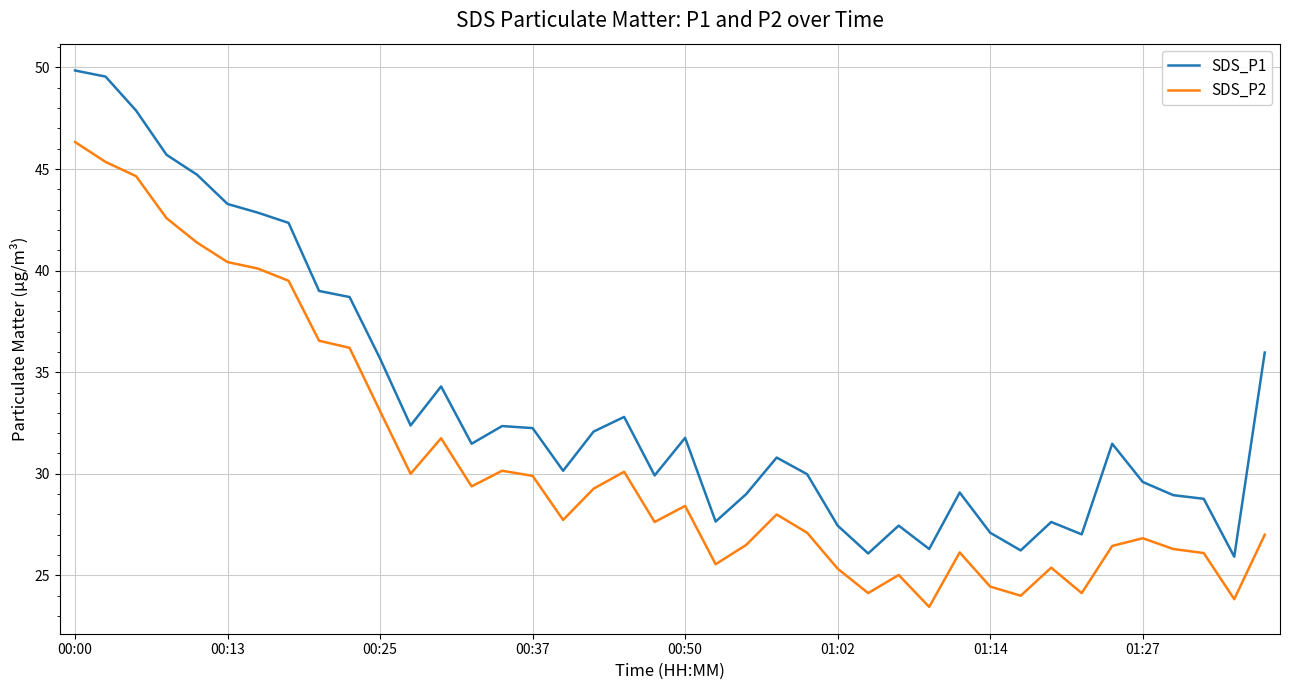

Rank the series by their maximum value, from highest to lowest.

SDS_P1, SDS_P2